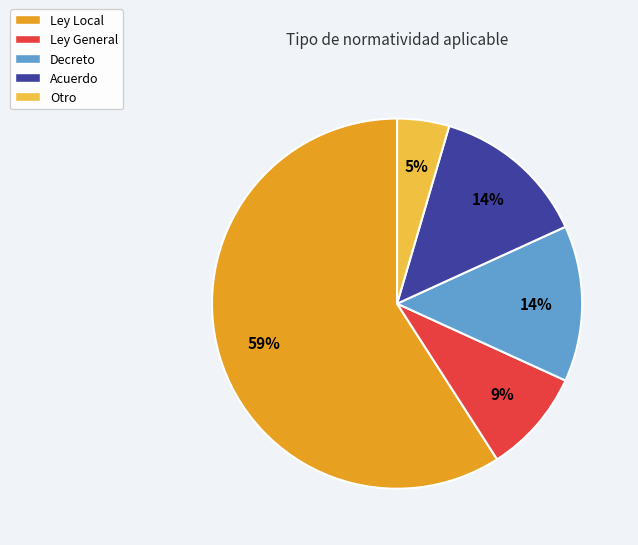

Which slice is the smallest?

Otro